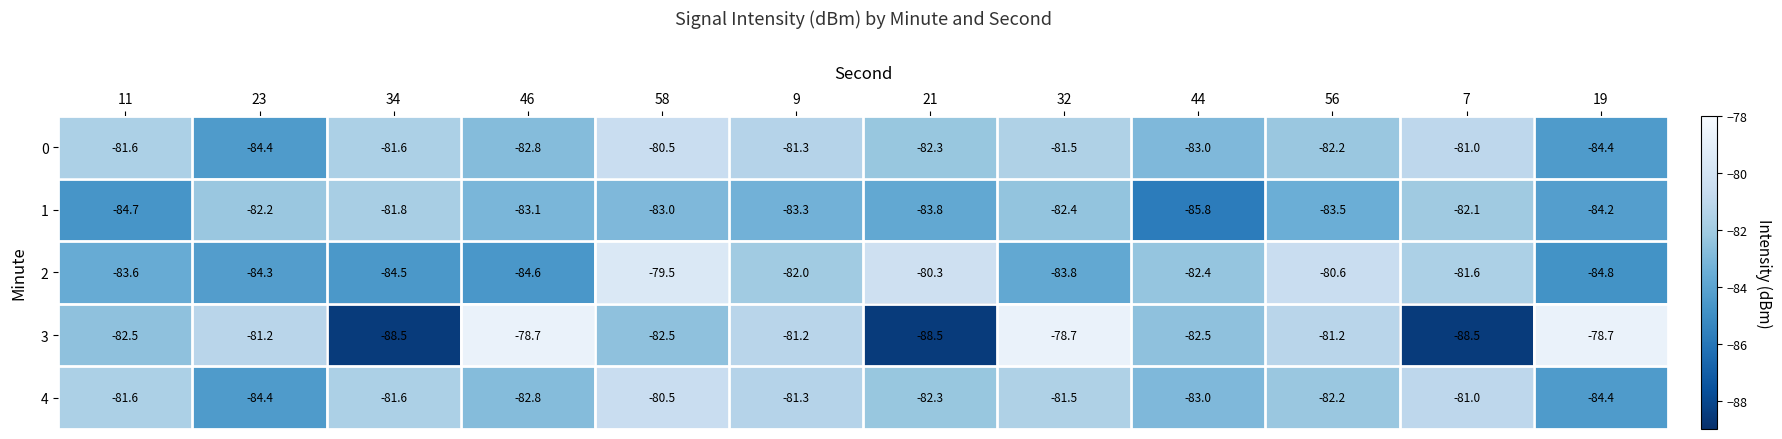

What is the maximum value shown in the chart?

-78.7